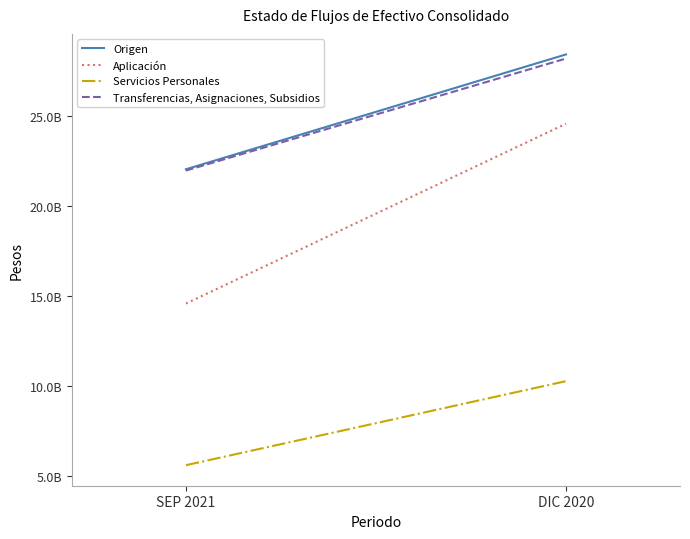

What is the label of the 2nd point from the left?

DIC 2020